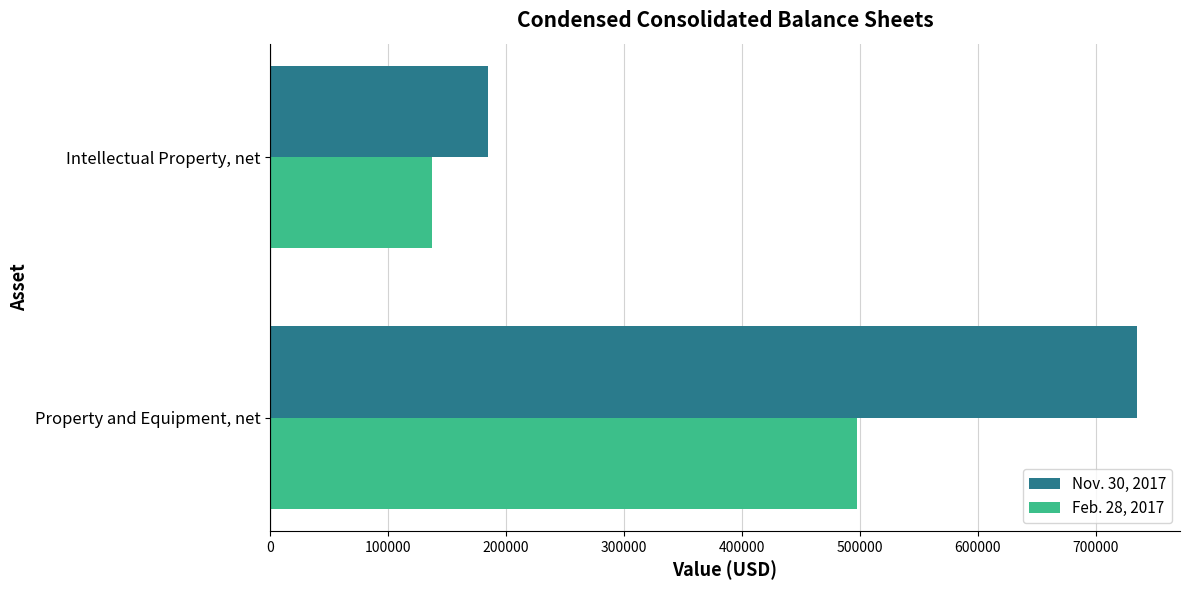

What is the sum of the Feb. 28, 2017 values at Intellectual Property, net and Property and Equipment, net?

634294